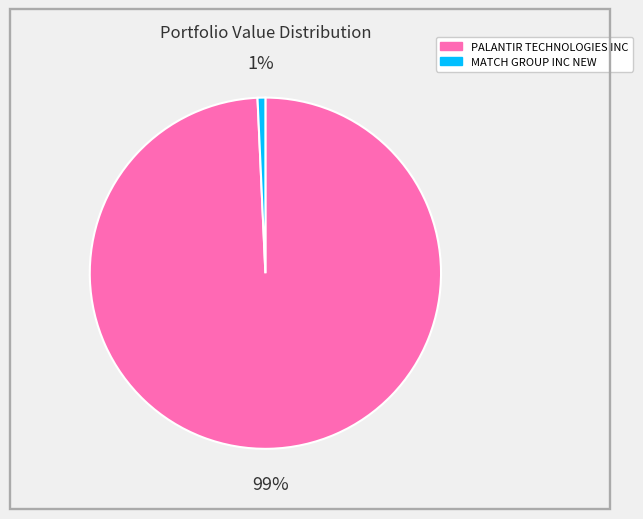

Rank the categories by value from highest to lowest.

PALANTIR TECHNOLOGIES INC, MATCH GROUP INC NEW